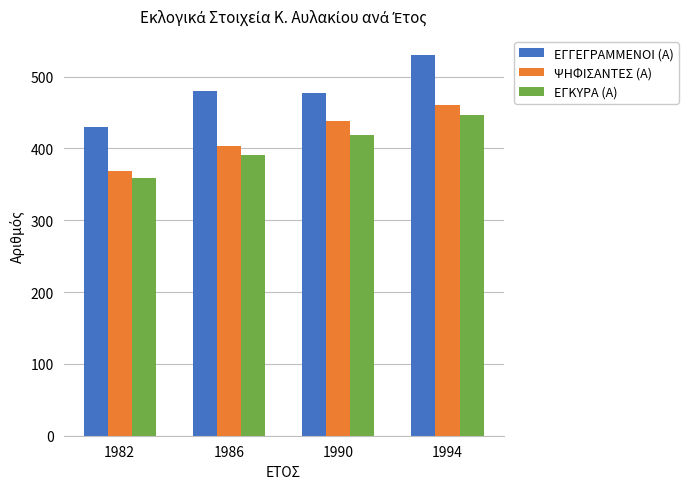

Reading left to right, transcribe all the data shown in this chart.

ΕΓΓΕΓΡΑΜΜΕΝΟΙ (Α): 1982=430	1986=480	1990=477	1994=530
ΨΗΦΙΣΑΝΤΕΣ (Α): 1982=368	1986=403	1990=438	1994=460
ΕΓΚΥΡΑ (Α): 1982=359	1986=391	1990=418	1994=446